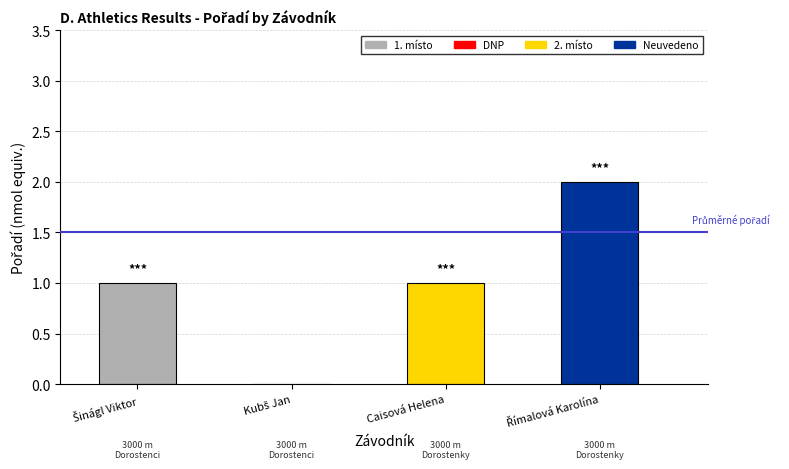

True or false: the data shows 0 at Caisová Helena.

False